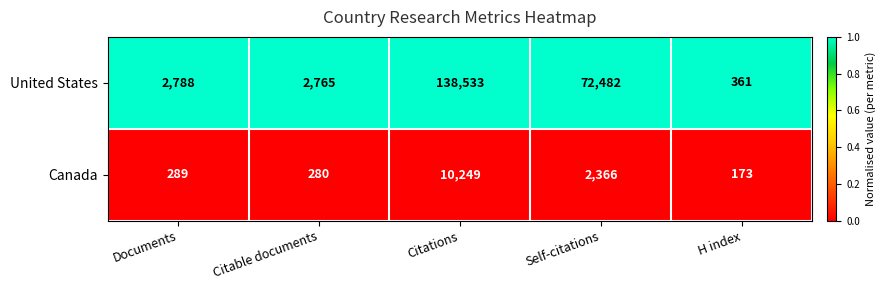

Reading left to right, transcribe all the data shown in this chart.

United States: Documents=2788	Citable documents=2765	Citations=138533	Self-citations=72482	H index=361
Canada: Documents=289	Citable documents=280	Citations=10249	Self-citations=2366	H index=173